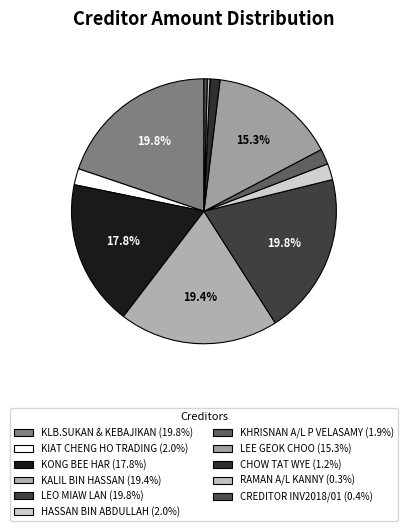

Which category has the smallest portion of the pie?

RAMAN A/L KANNY